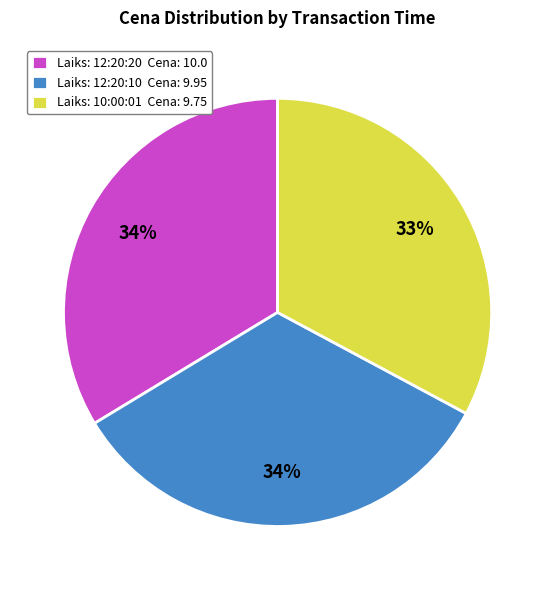

To the nearest percent, what is the difference between the largest and smallest slice percentages?

1%